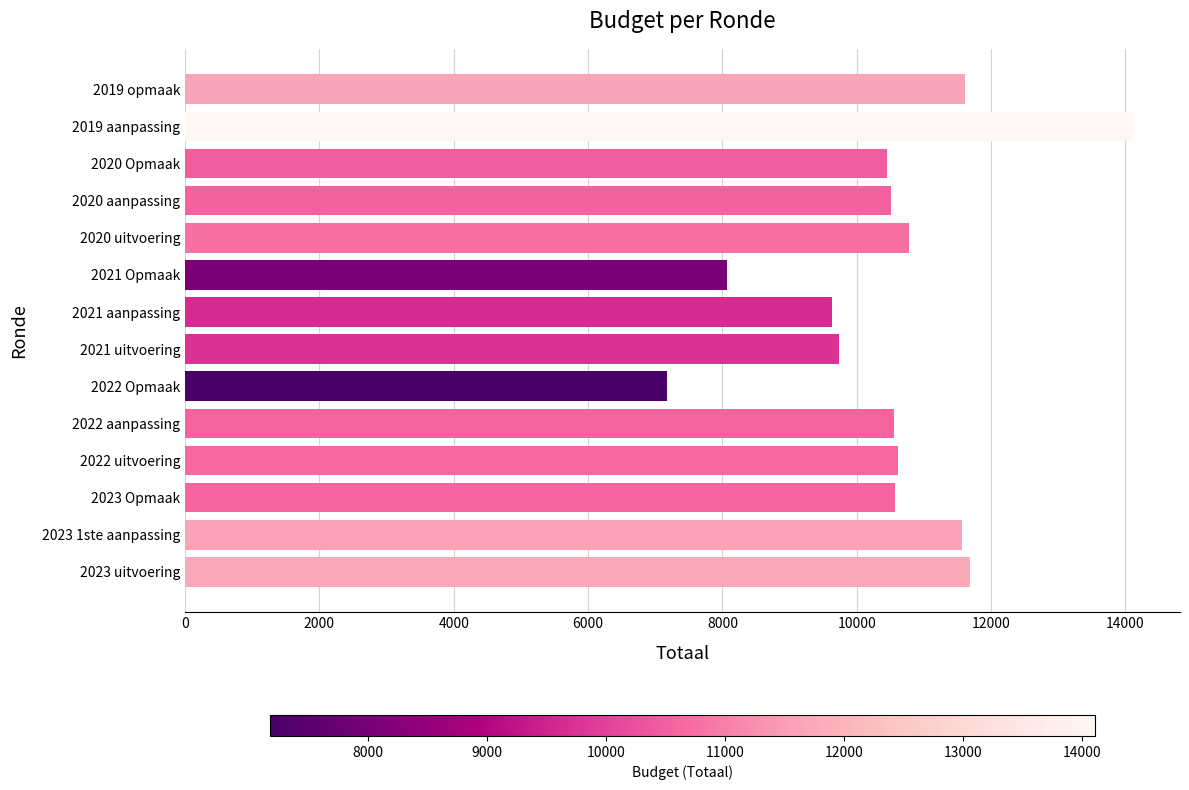

Between 2022 aanpassing and 2023 1ste aanpassing, which is larger?

2023 1ste aanpassing